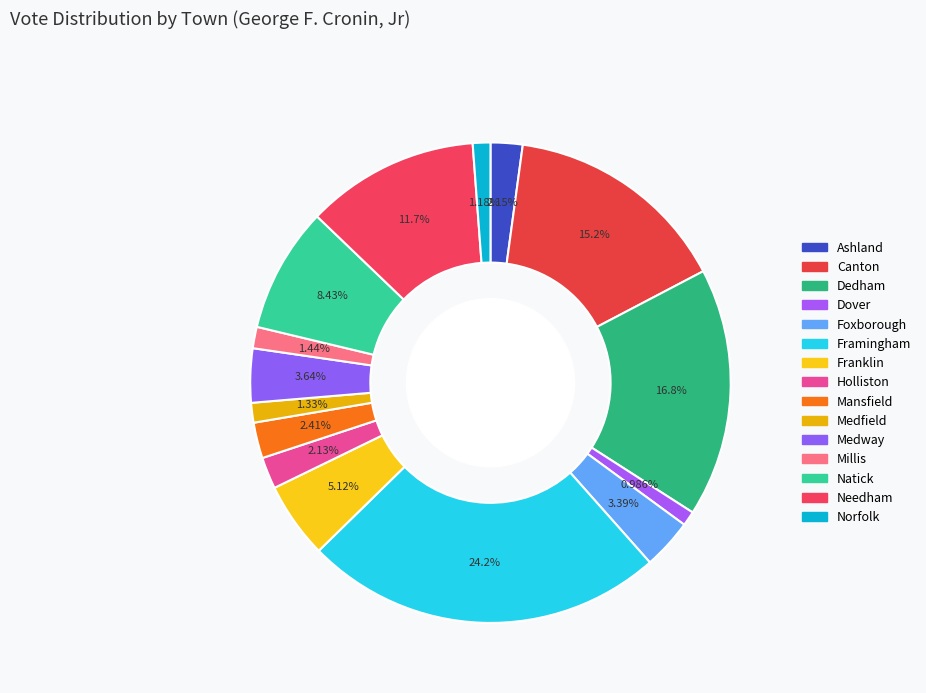

What is the change in value from Canton to Framingham?

+1056